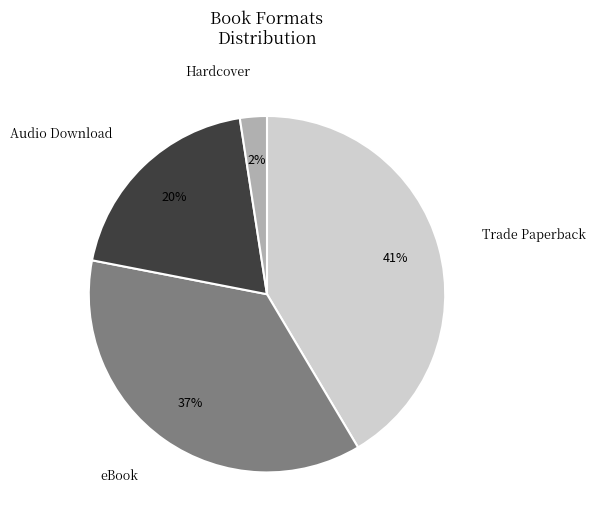

How many slices are in this pie chart?

4